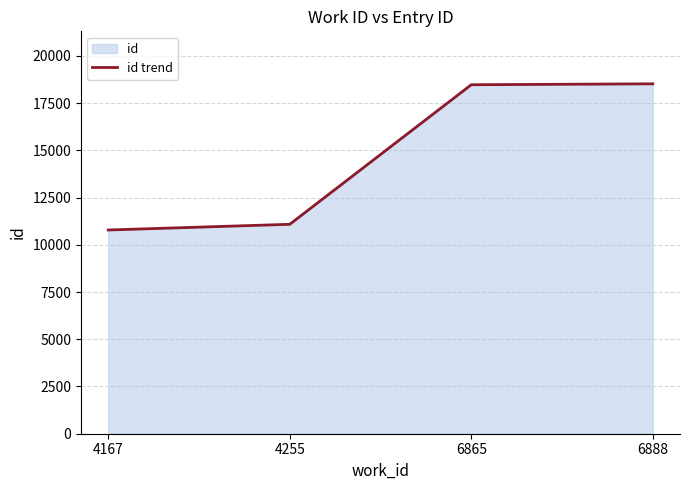

List the labels in order of value, smallest first.

4167, 4255, 6865, 6888